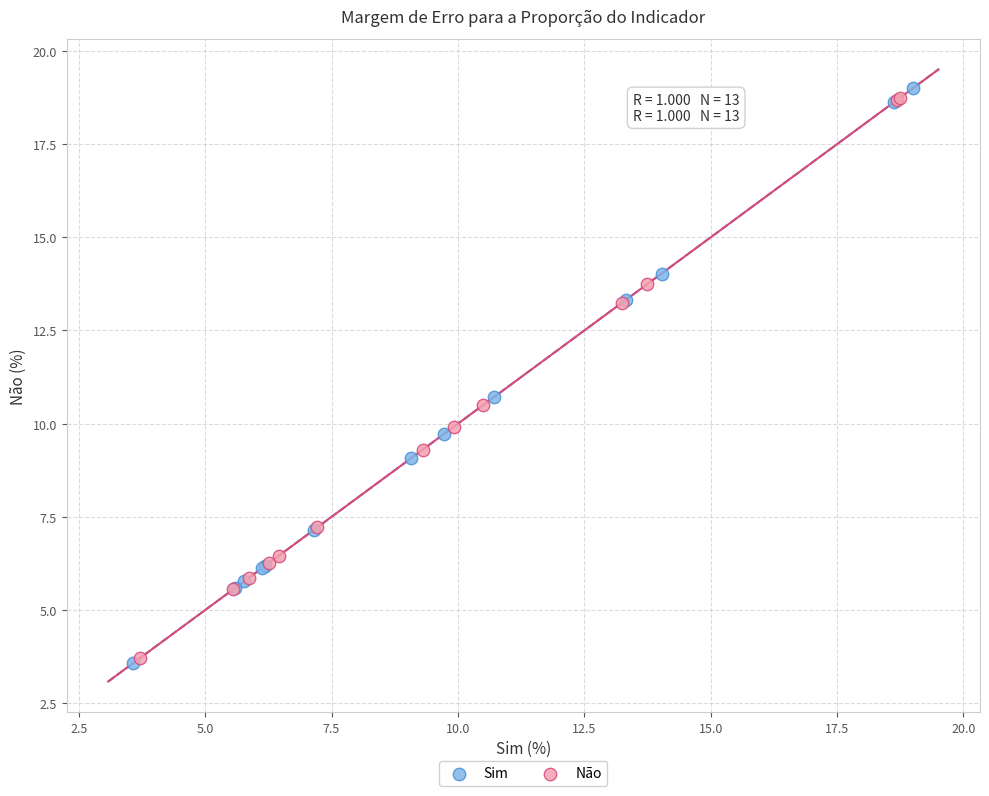

Which series has the largest Y range (max minus min)?

Sim